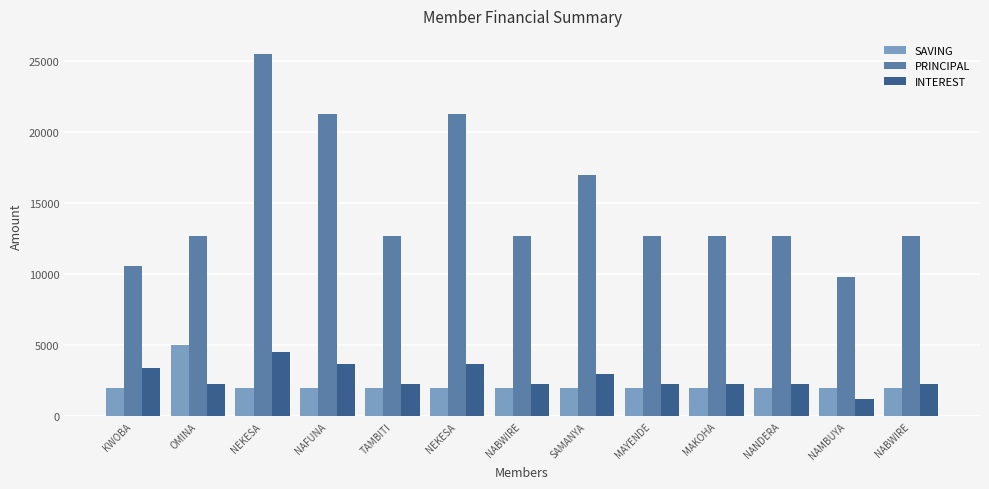

Rank the categories by INTEREST value from highest to lowest.

NEKESA, NAFUNA, NEKESA, KWOBA, SAMANYA, OMINA, TAMBITI, NABWIRE, MAYENDE, MAKOHA, NANDERA, NABWIRE, NAMBUYA